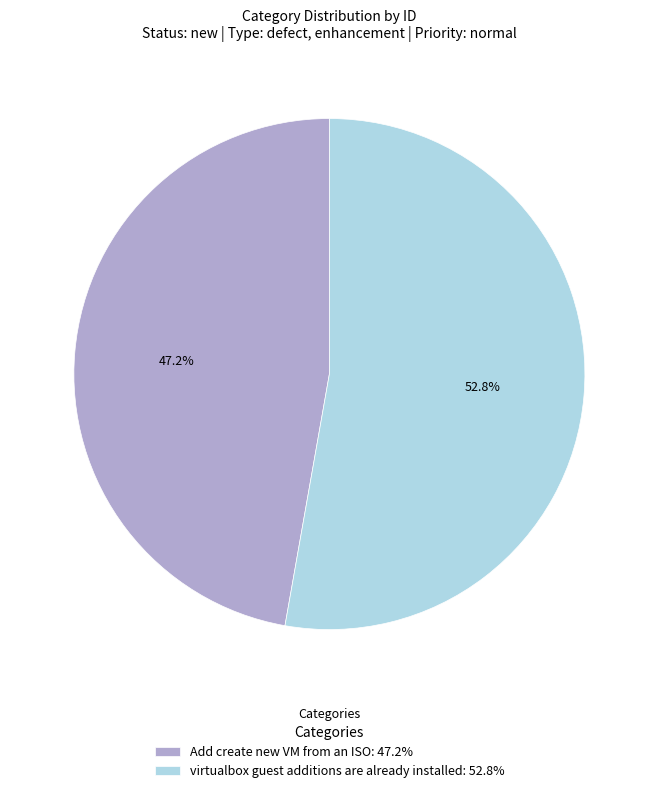

Is it true that Add create new VM from an ISO is 40% of the pie?

False